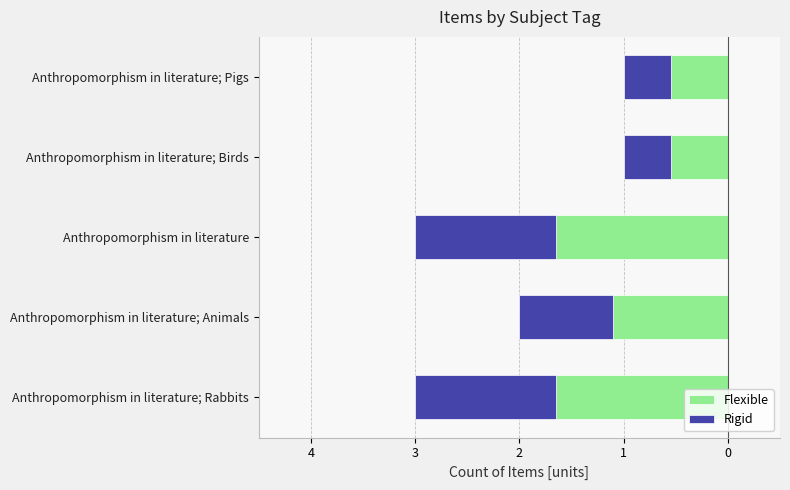

What is the average value of the Rigid series?

-0.9